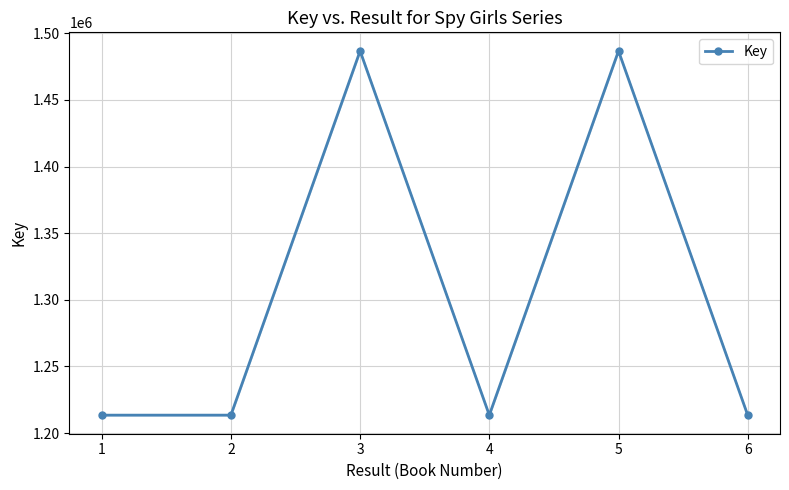

What is the minimum value shown in the chart?

1213454